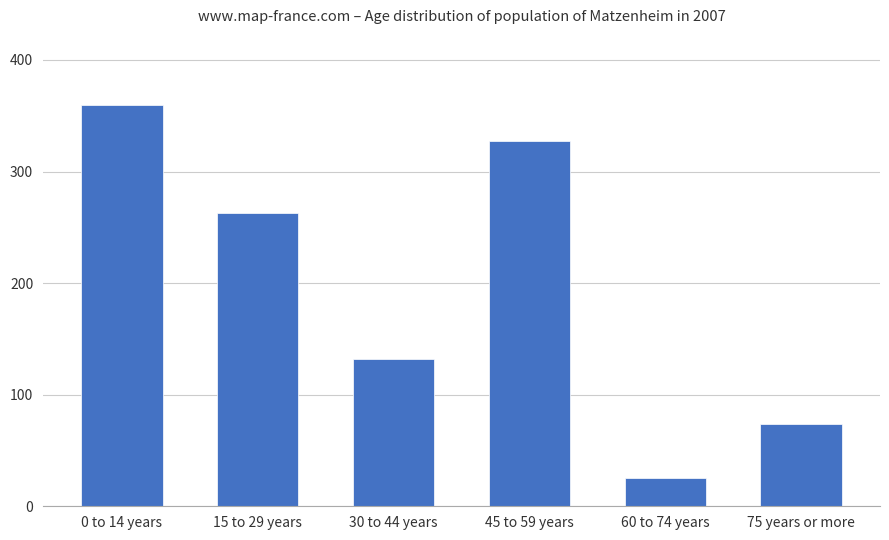

What is the sum of all values?

1182.0